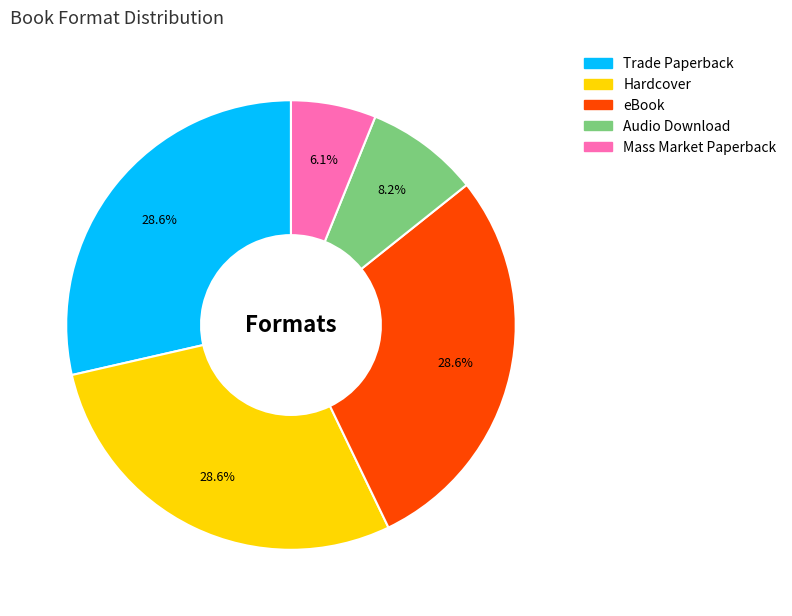

To the nearest percent, what is the difference between the largest and smallest slice percentages?

22%